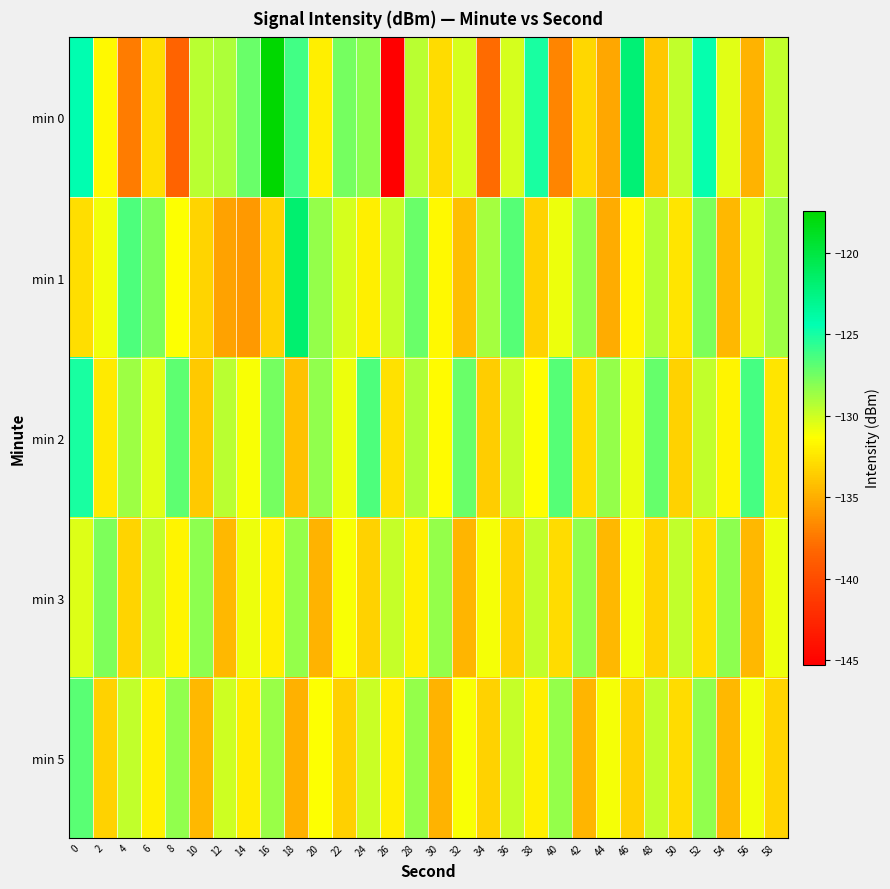

How many categories are shown in the chart?

30